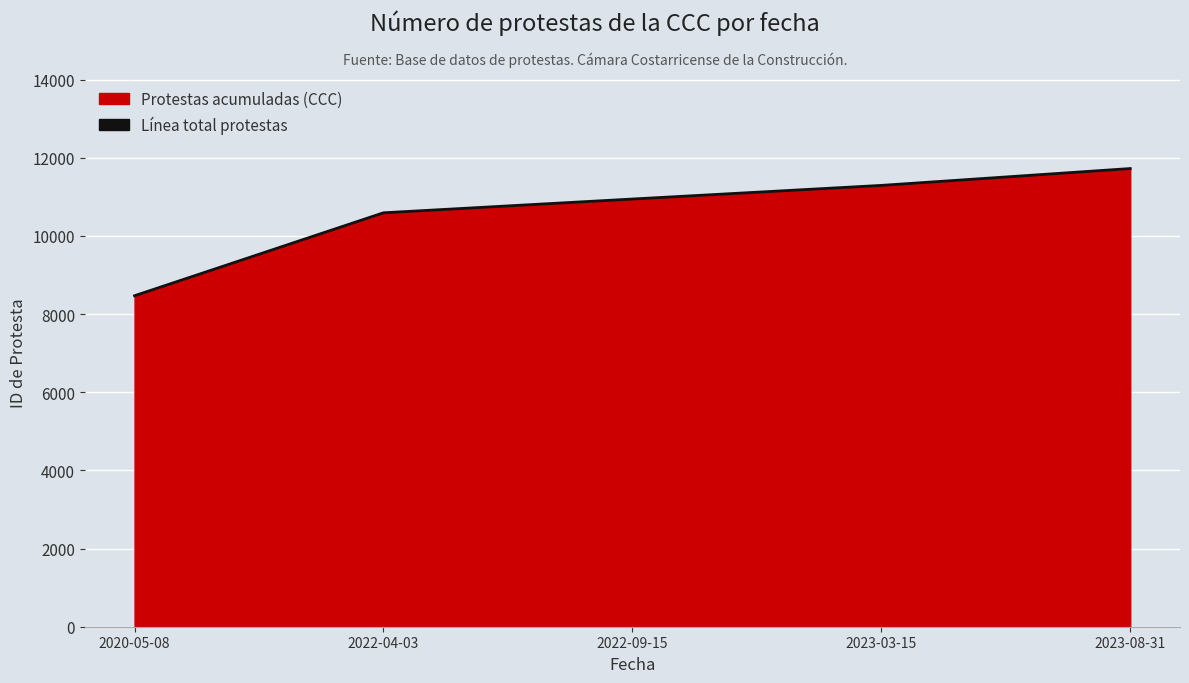

List the labels in order of value, largest first.

2023-08-31, 2023-03-15, 2022-09-15, 2022-04-03, 2020-05-08